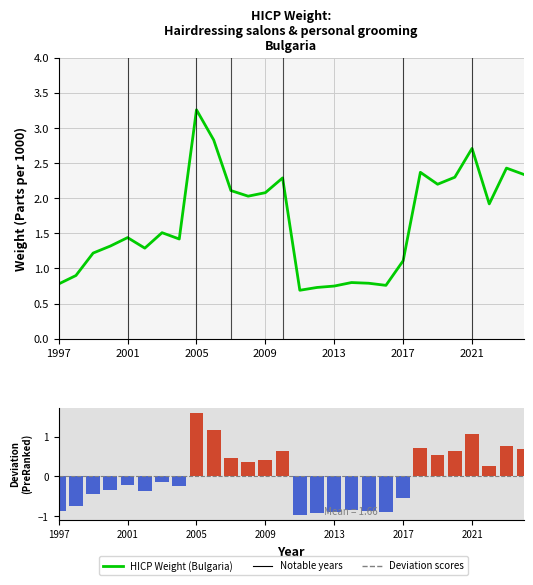

What is the difference between the HICP Weight (Bulgaria) values at 24 and 11?

0.7